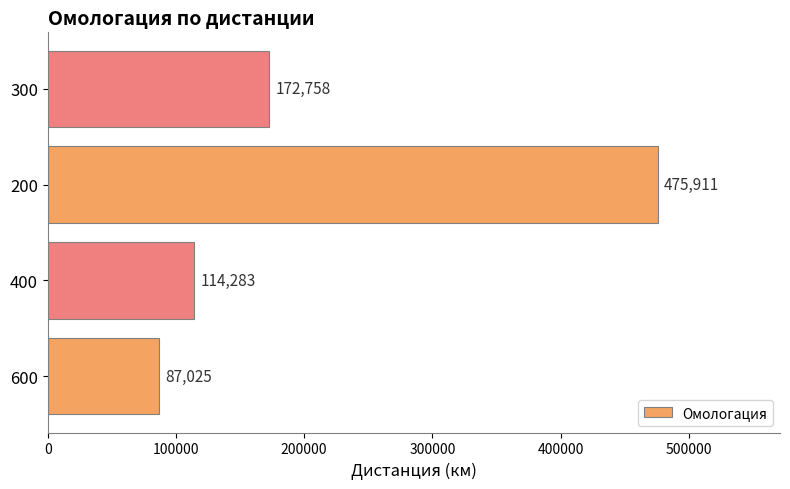

How many bars are there in total?

4